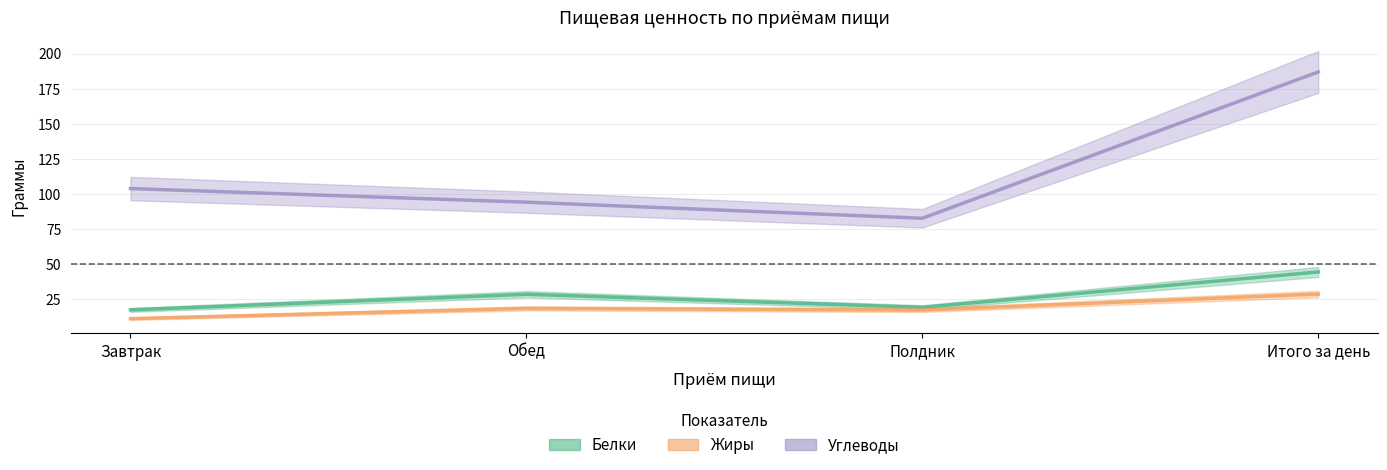

How many values in the Углеводы series are below 103?

2